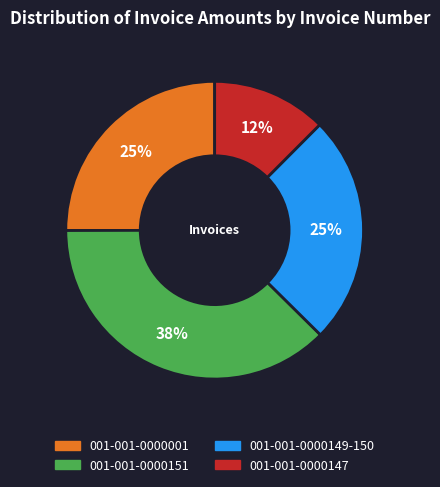

Does 001-001-0000149-150 represent more than half of the total?

No